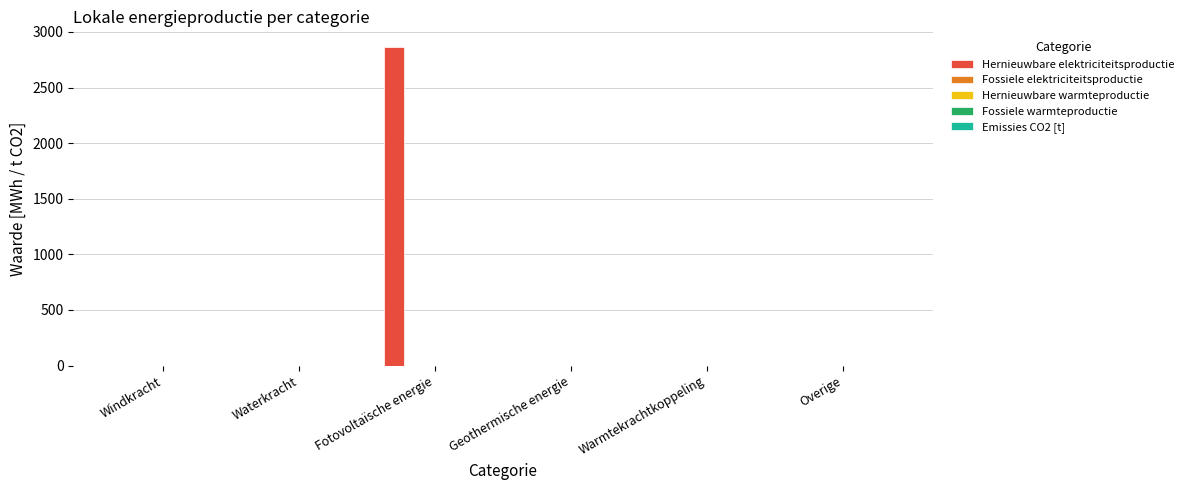

What is the sum of all values?

2862.5